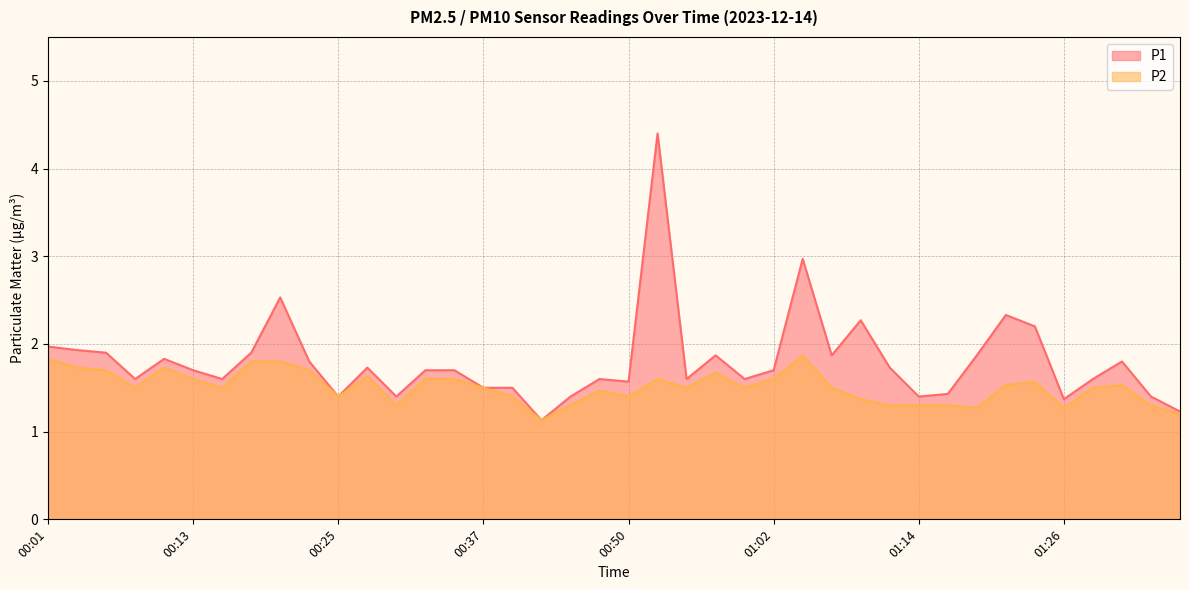

What are all the series names shown in the legend?

P1, P2